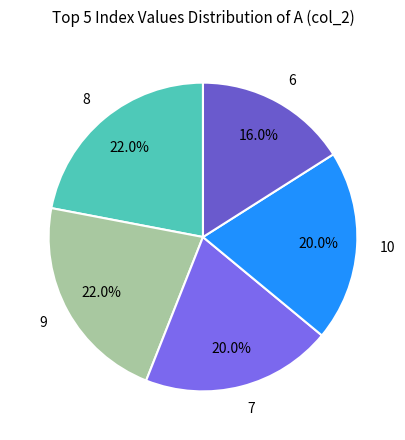

What portion of the pie excludes 10?

80.0%